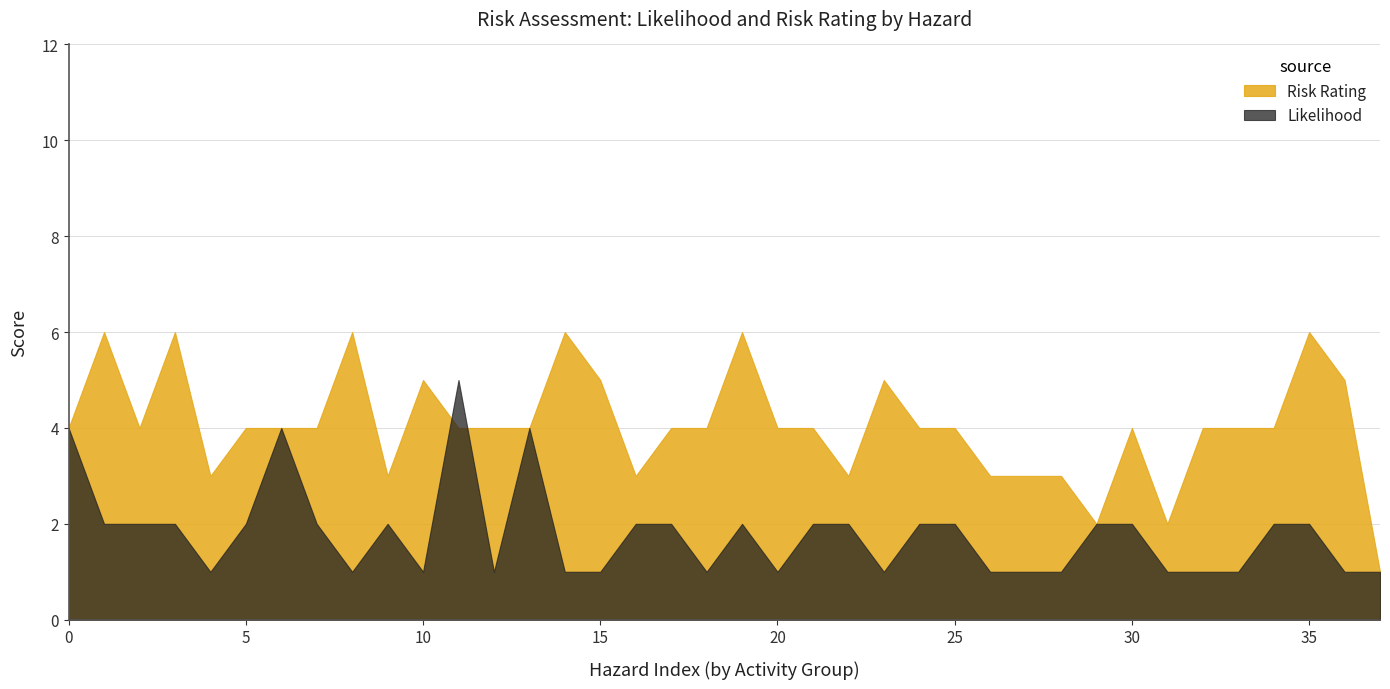

List the series in order of their peak value, lowest first.

Likelihood, Risk Rating